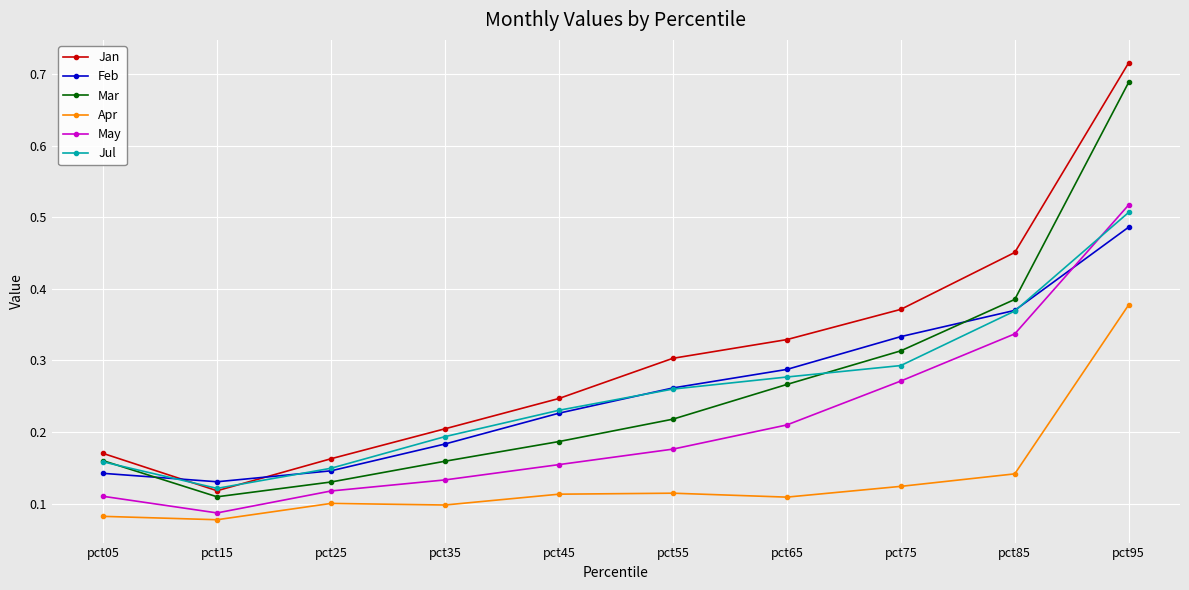

The value of Jul at pct45 is 0.2. True or false?

True